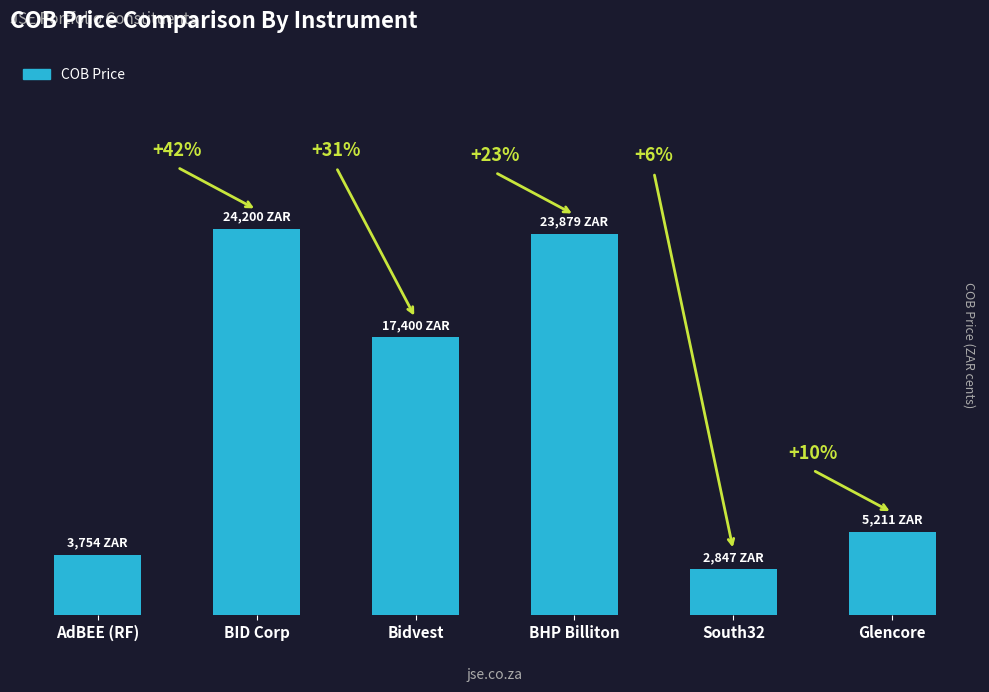

Rank the categories by value from lowest to highest.

South32, AdBEE (RF), Glencore, Bidvest, BHP Billiton, BID Corp